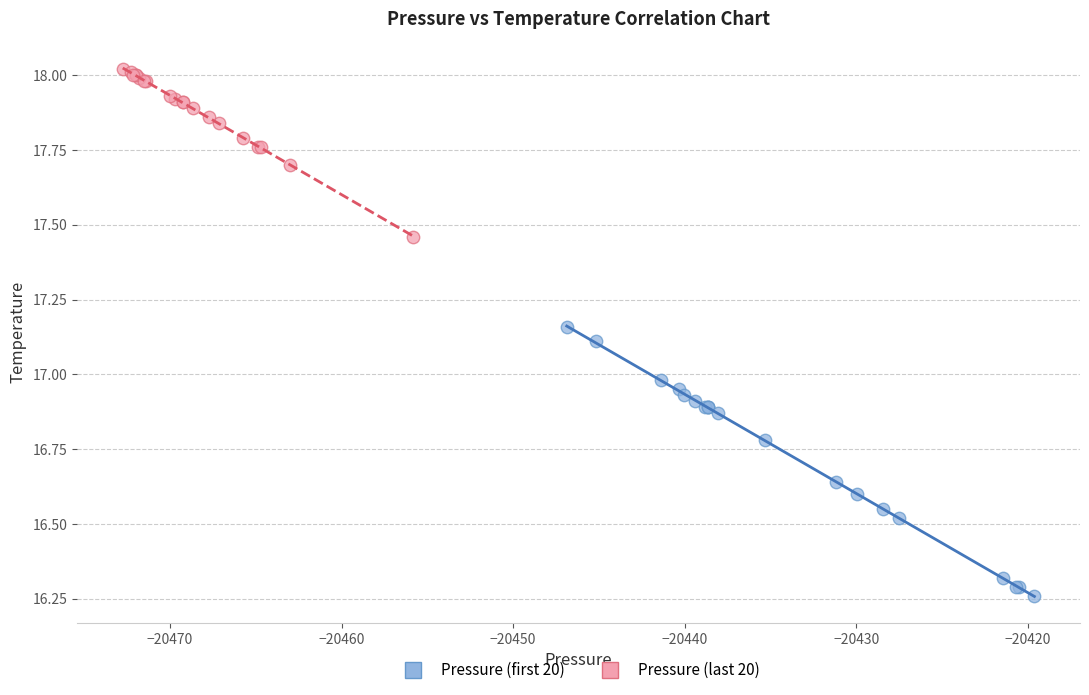

Which series reaches the maximum Y coordinate?

Pressure (last 20)